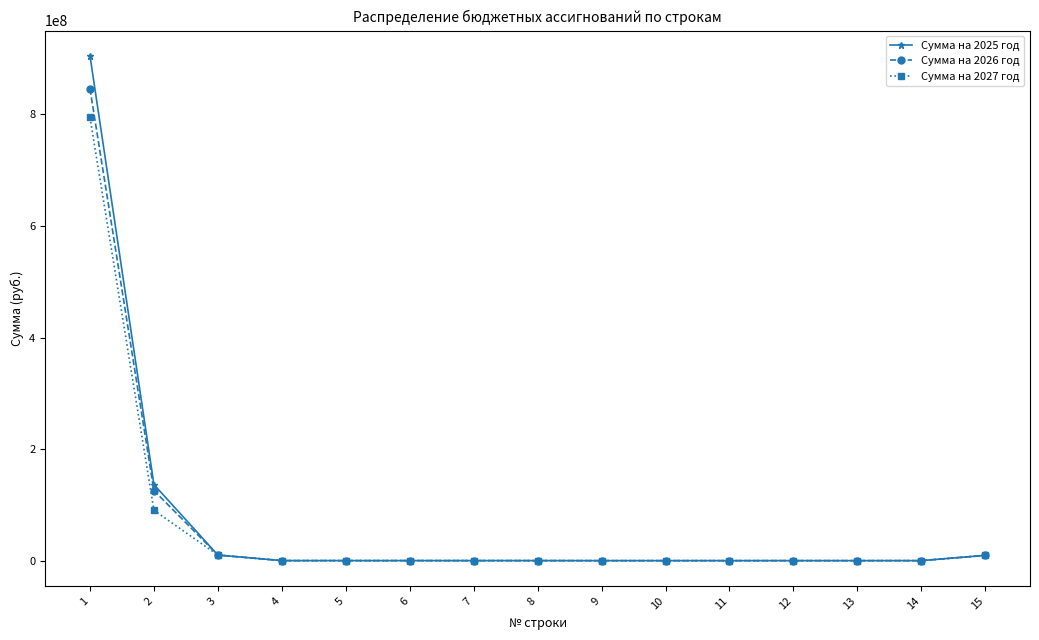

Which series has the widest spread of values?

Сумма на 2025 год